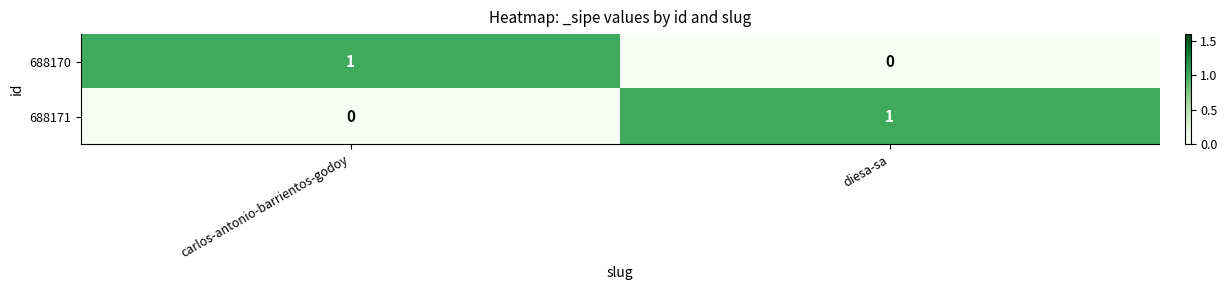

At which label does 688171 reach its peak?

diesa-sa